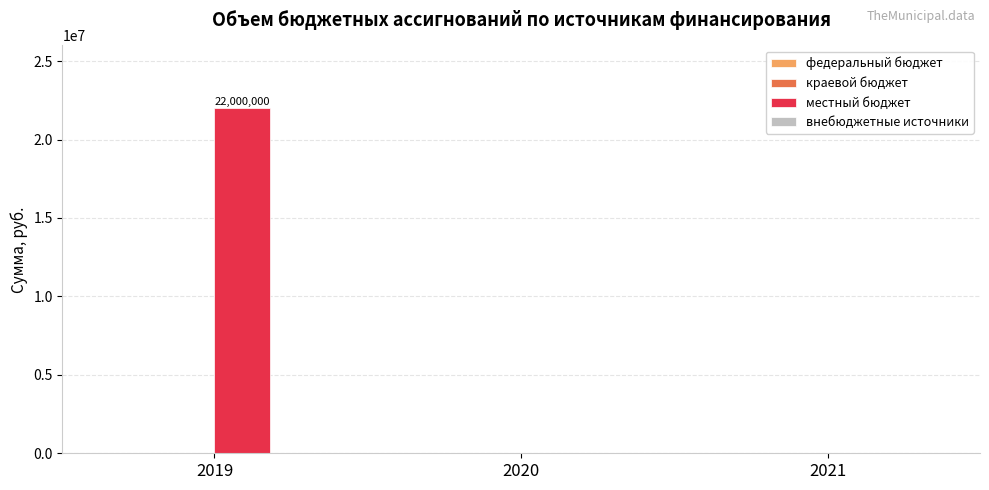

Is it true that the value at 2020 is 0?

True